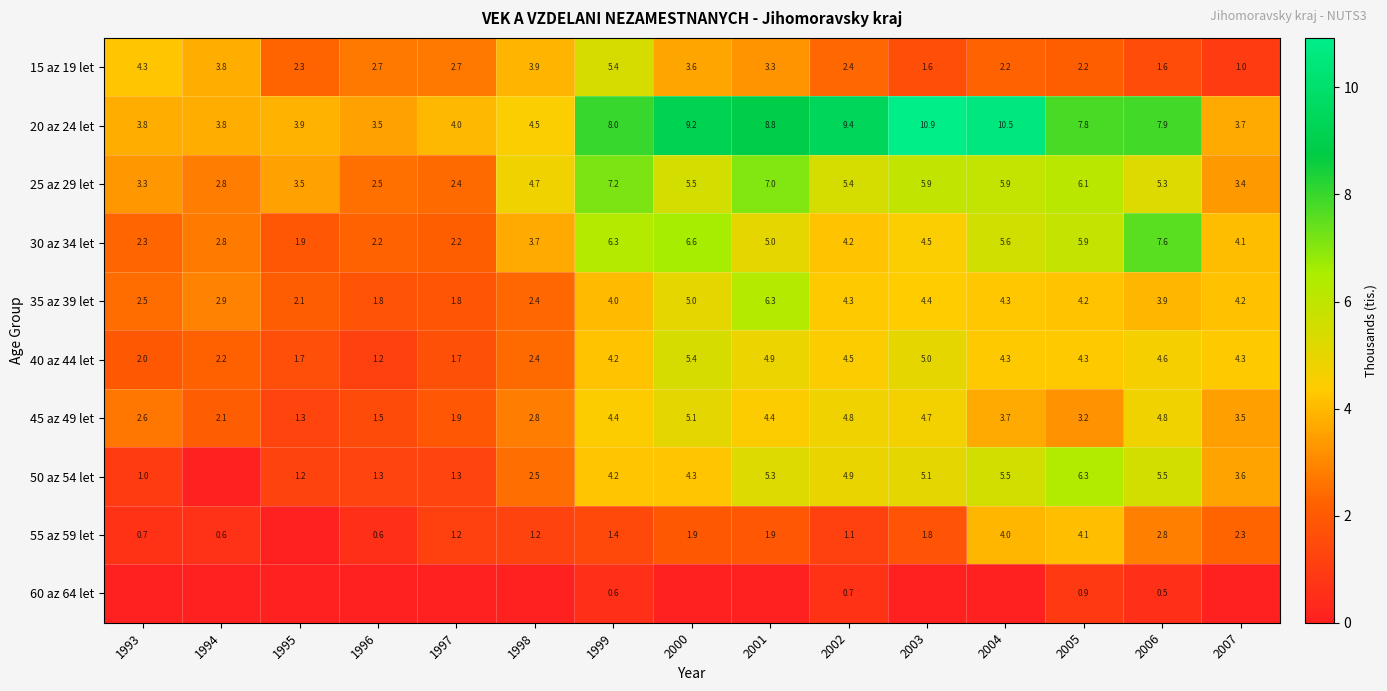

What is the difference between the 60 az 64 let values at 2002 and 1999?

0.1